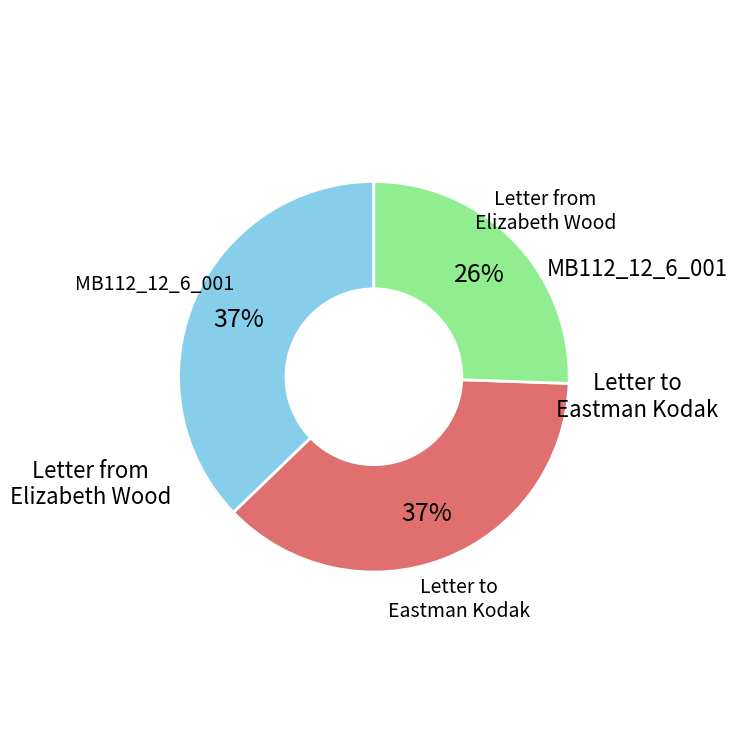

Between Letter from Elizabeth Wood and MB112_12_6_001, which is larger?

MB112_12_6_001